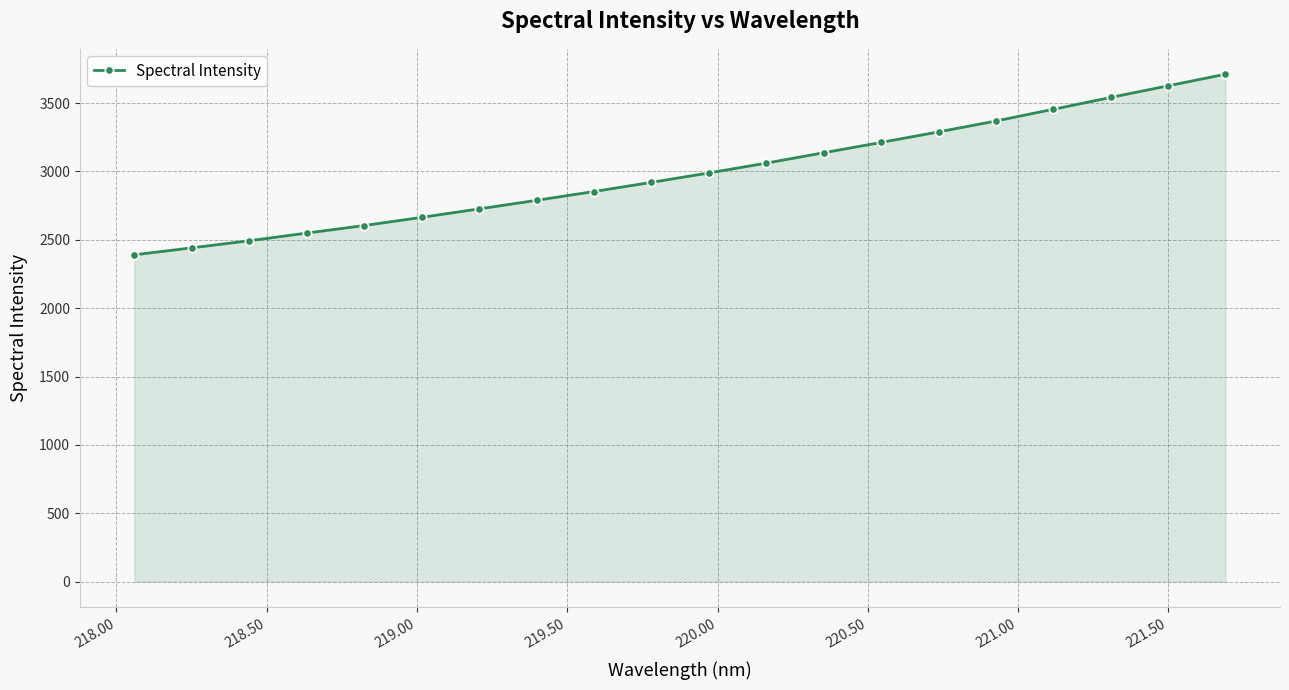

What is the sum of all values?

59812.4